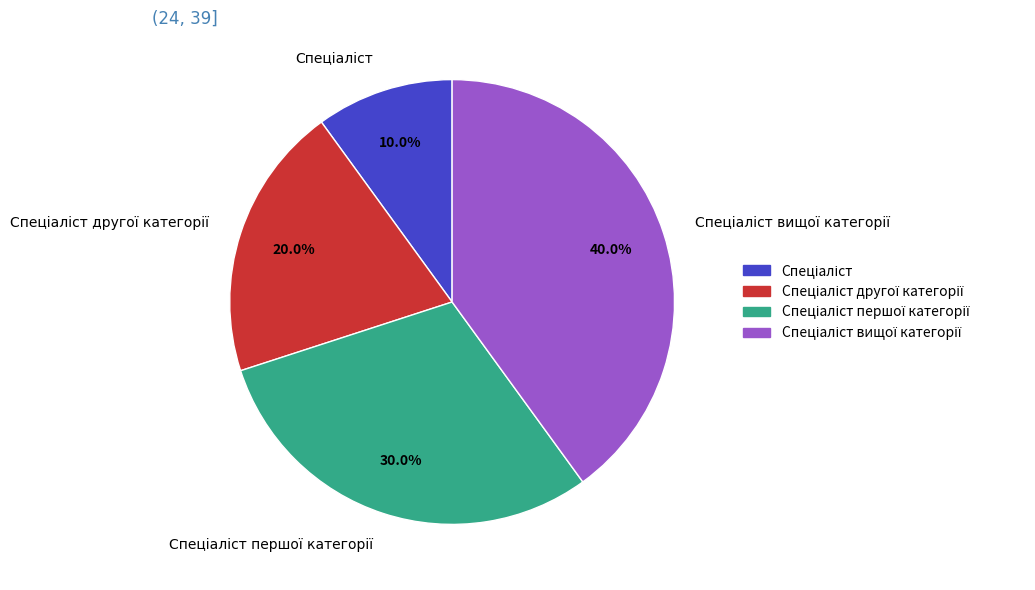

How many segments does this pie chart have?

4